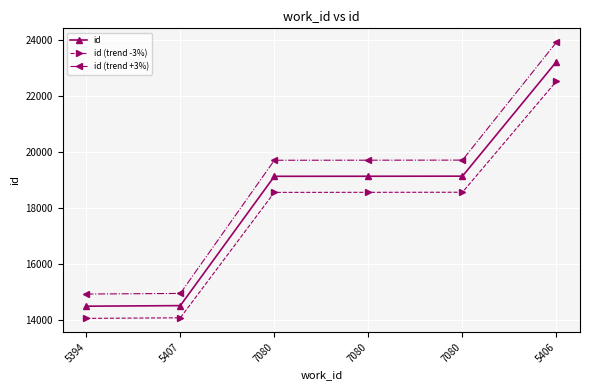

What is the label of the 3rd point from the right?

7080